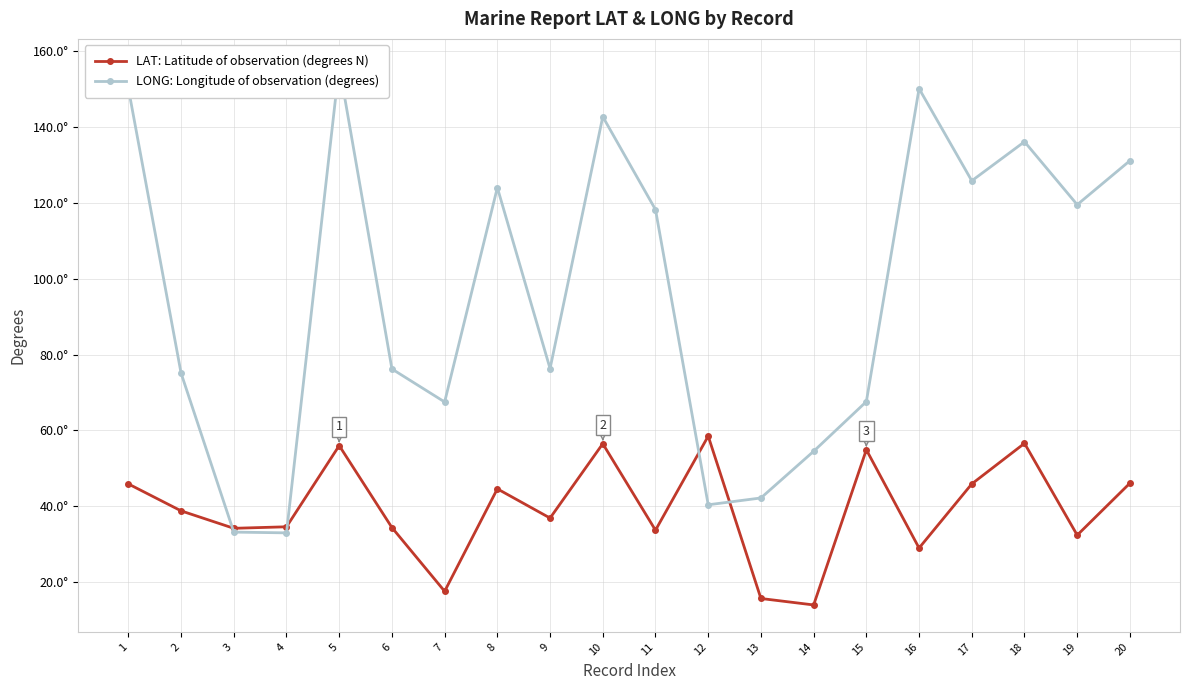

Which series has the largest total across all categories?

LONG: Longitude of observation (degrees)